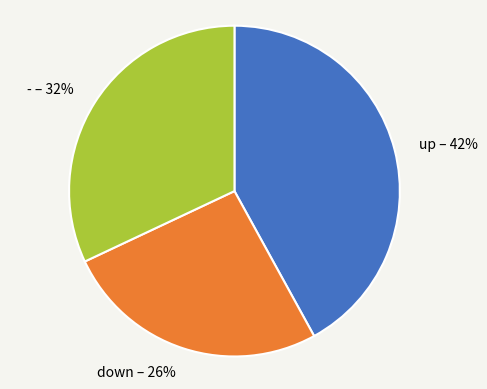

What is the largest slice in the pie chart?

up